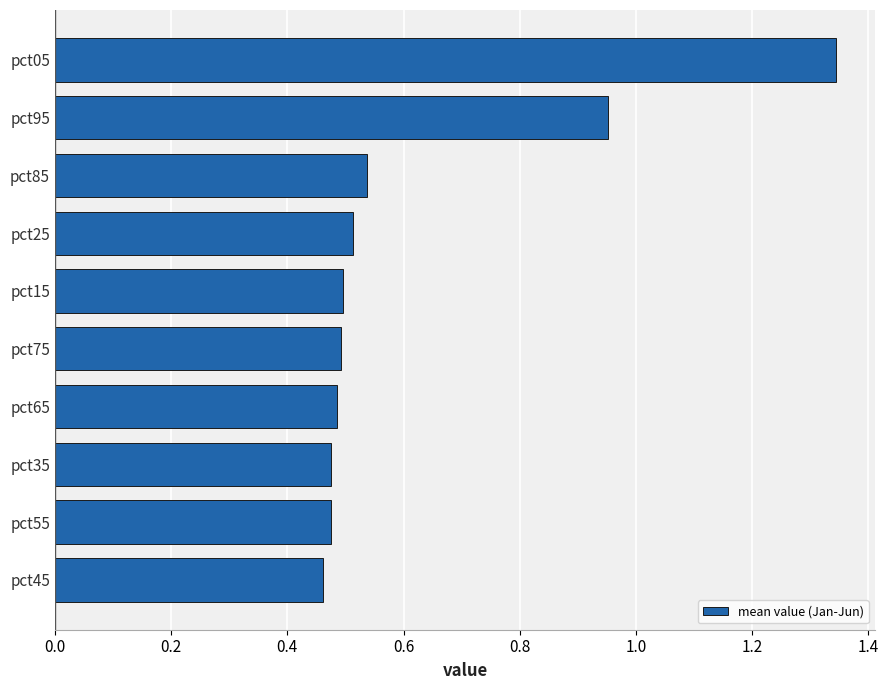

Which label corresponds to the largest value in the chart?

pct05